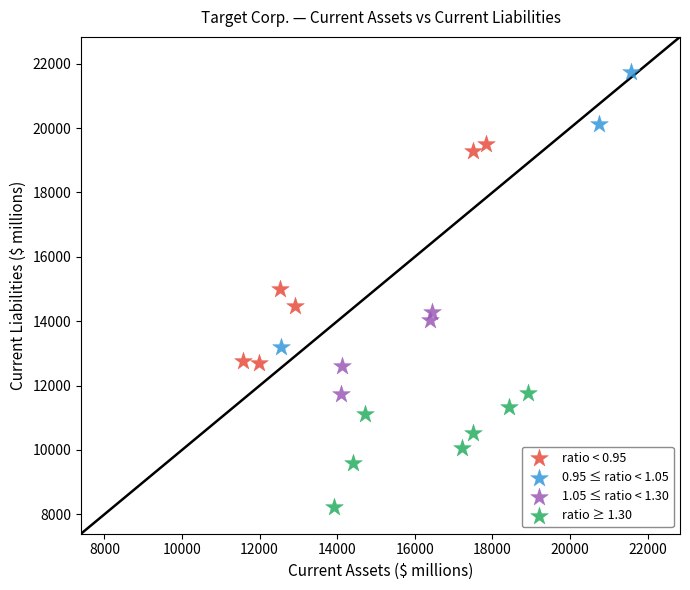

Which series has the widest spread of Y values?

0.95 ≤ ratio < 1.05